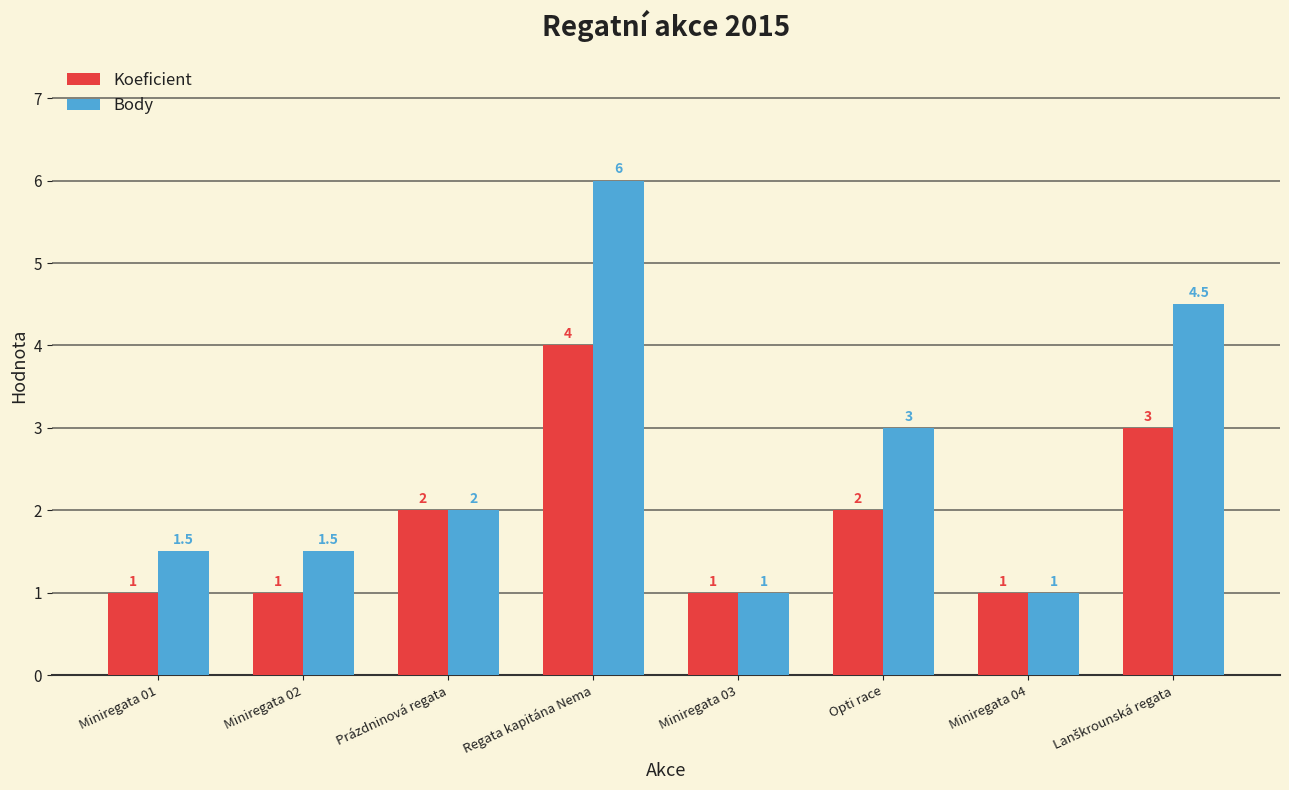

The Koeficient series shows 1.0 at Miniregata 02. True or false?

True